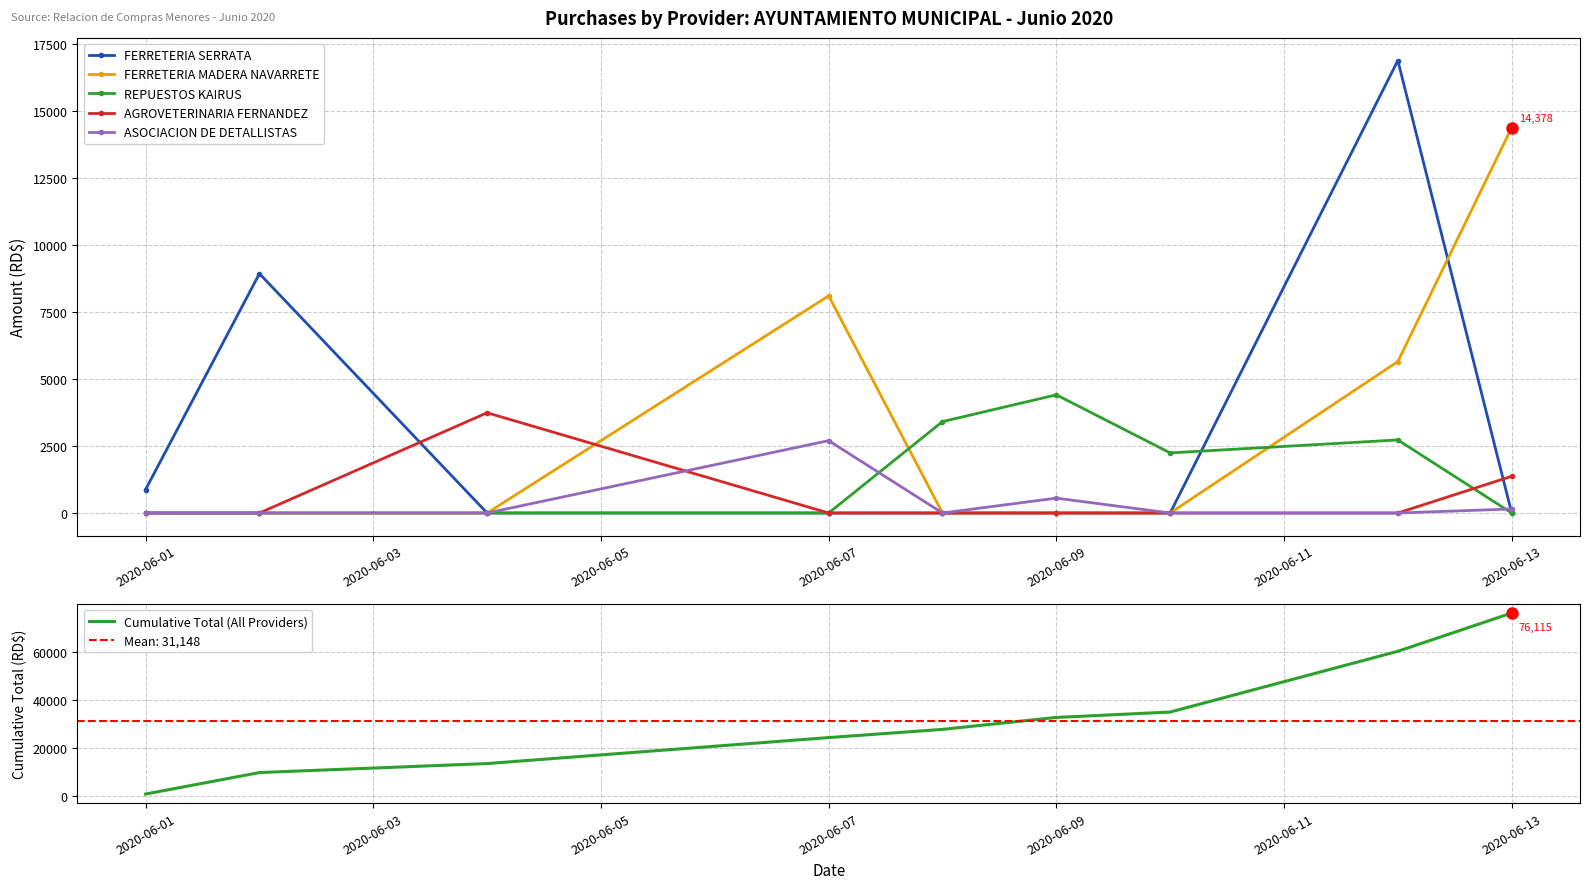

What is the label of the 1st point from the left?

2020-06-01